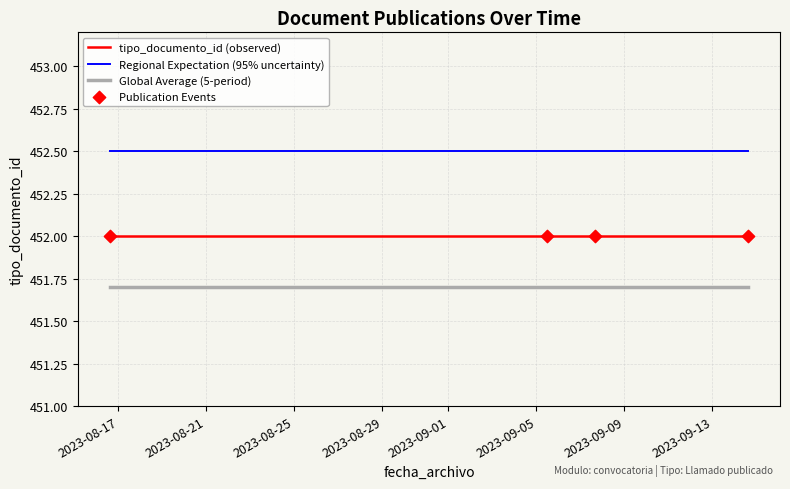

What is the smallest value displayed?

451.7